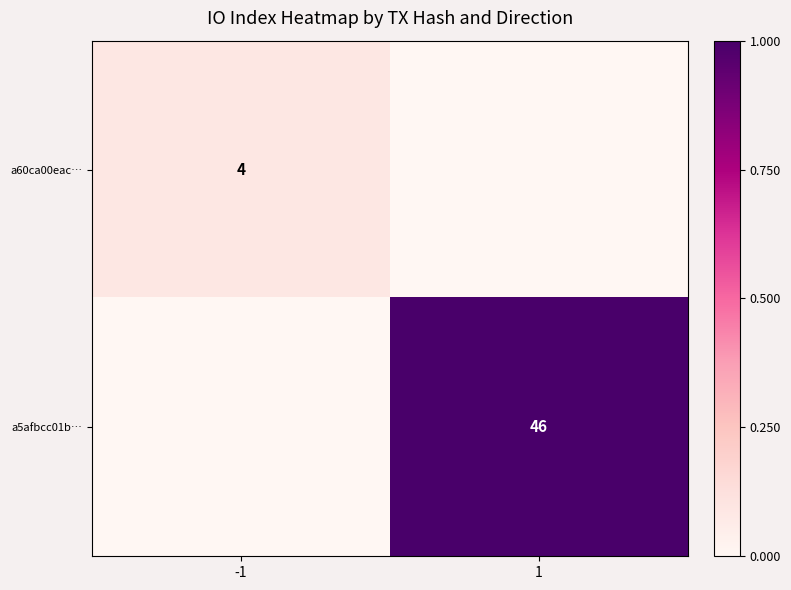

Is it true that a60ca00eac… equals 7 at -1?

False